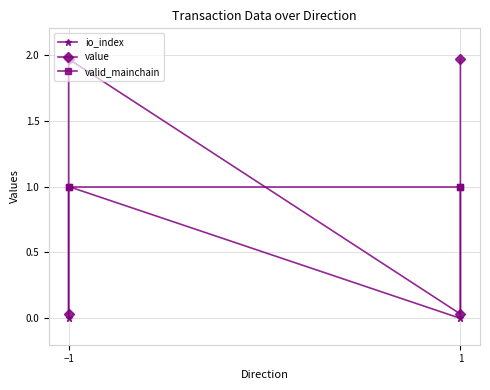

What position from the right is 3?

1